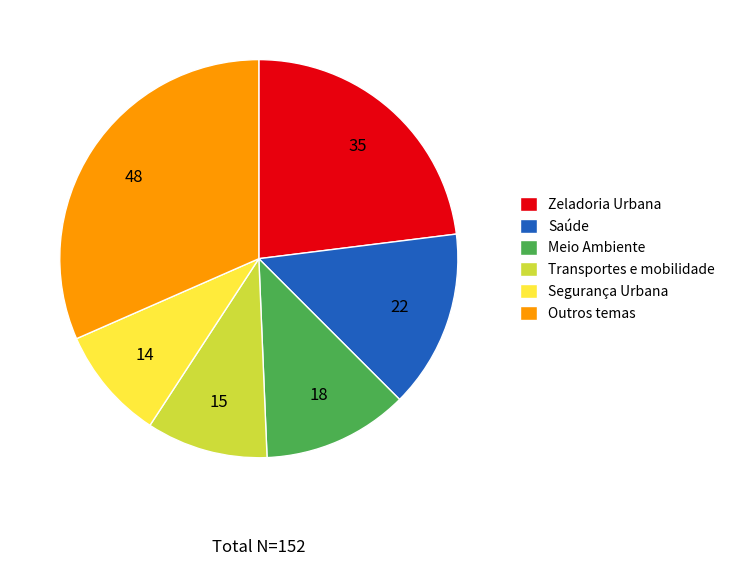

Count the number of slices in the pie.

6